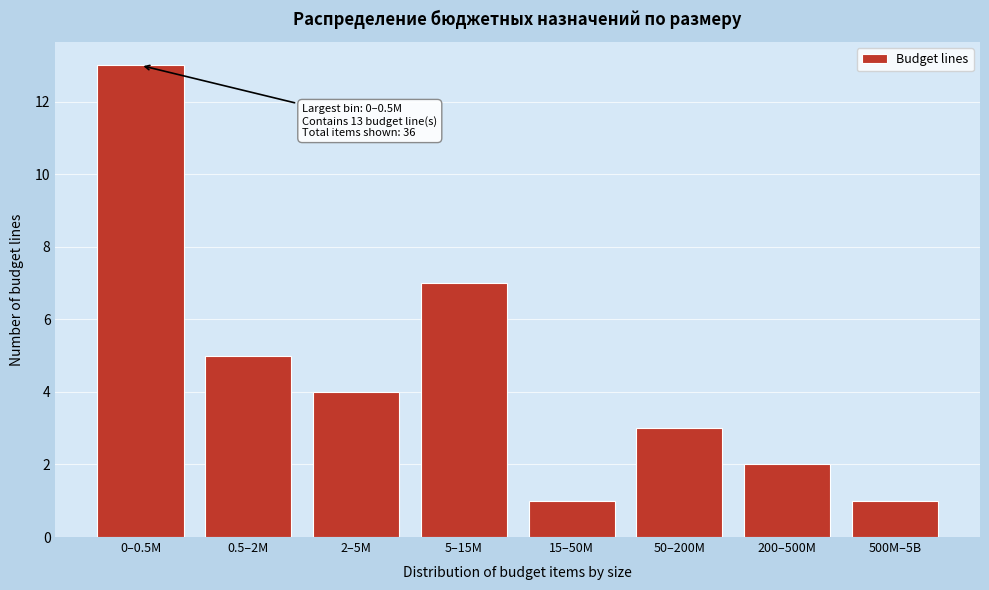

Reading right to left, transcribe all the data shown in this chart.

1	2	3	1	7	4	5	13